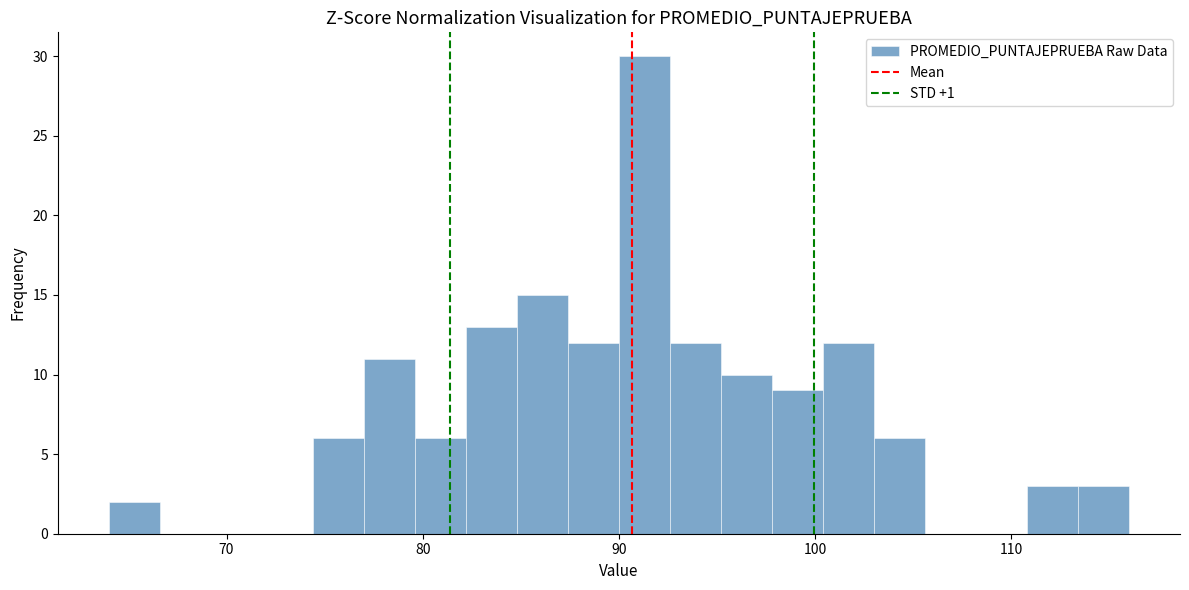

Read against the x-axis, roughly where is the centre of the tallest bar?

91